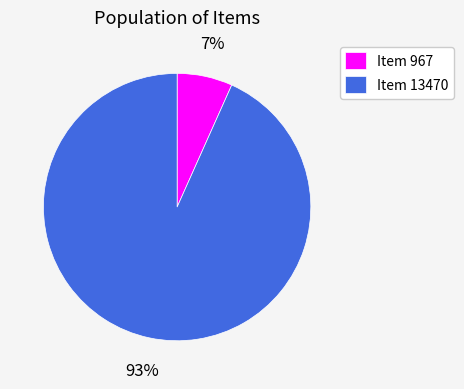

Between Item 967 and Item 13470, which is larger?

Item 13470